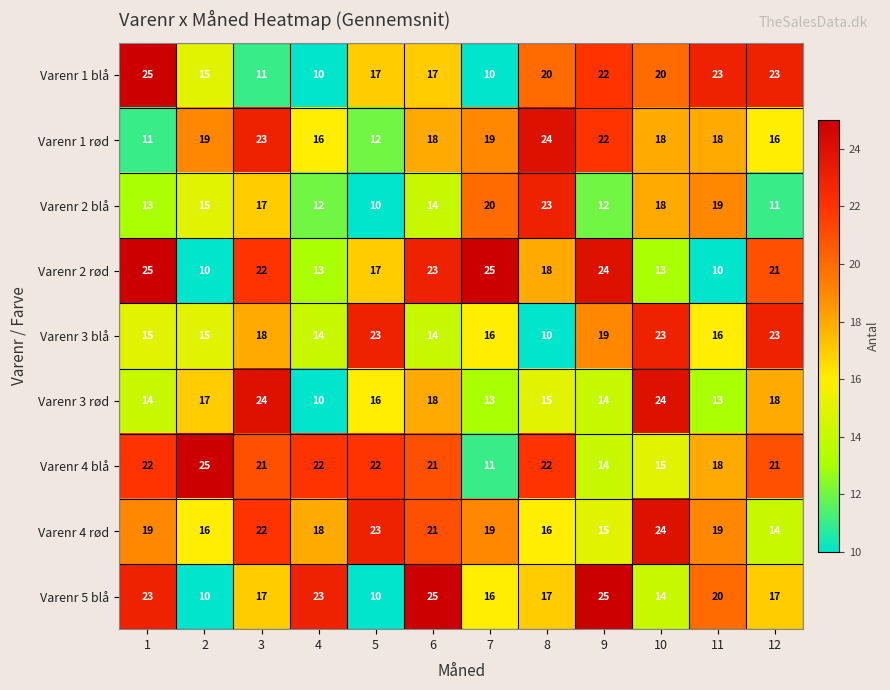

What is the average value of the Varenr 3 blå series?

17